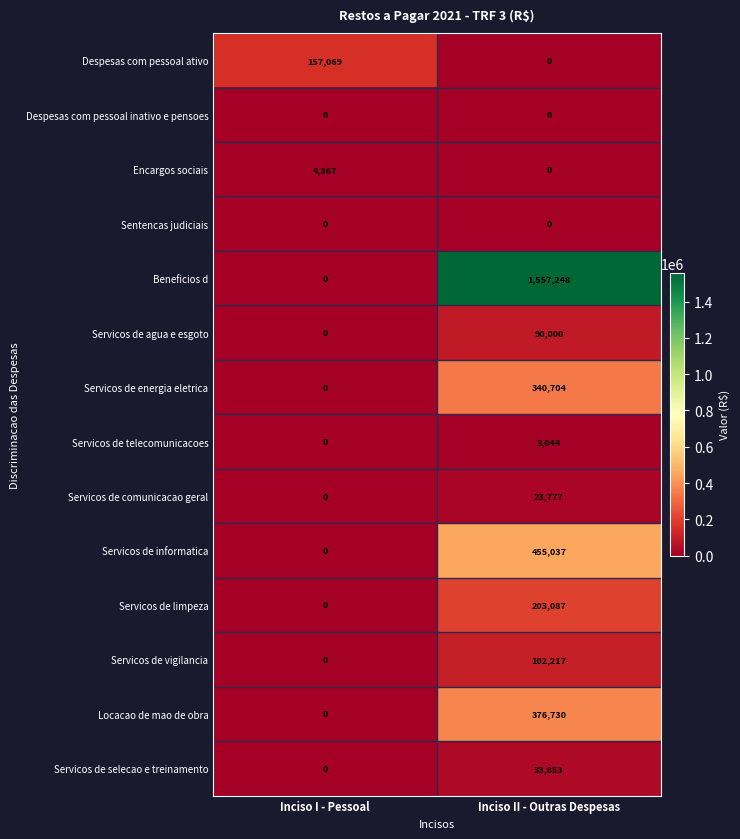

What is the difference between the maximum and minimum values in the Locacao de mao de obra series?

376730